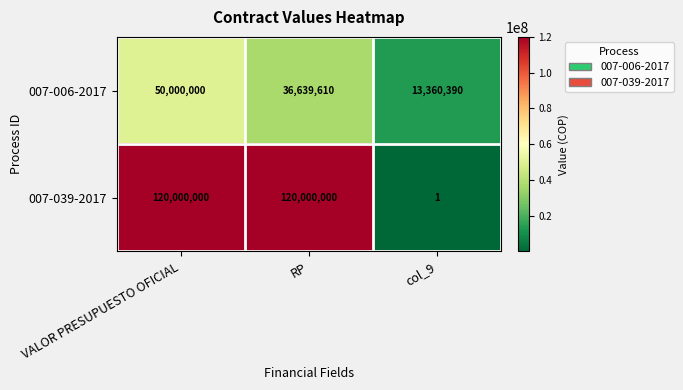

Read the 007-039-2017 value at RP.

120000000